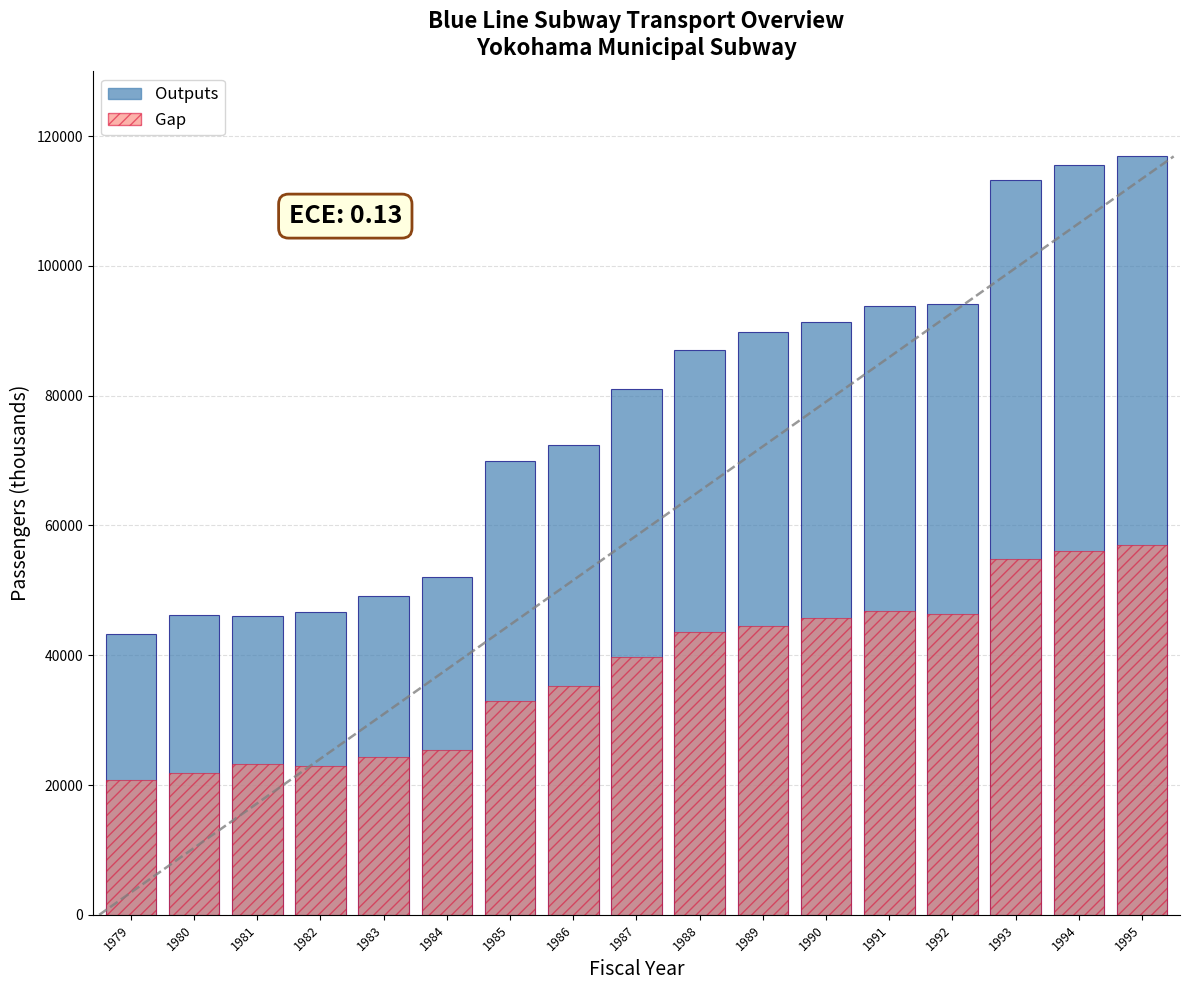

What is the value of the Gap bar at the 5th from the left?

24341.8